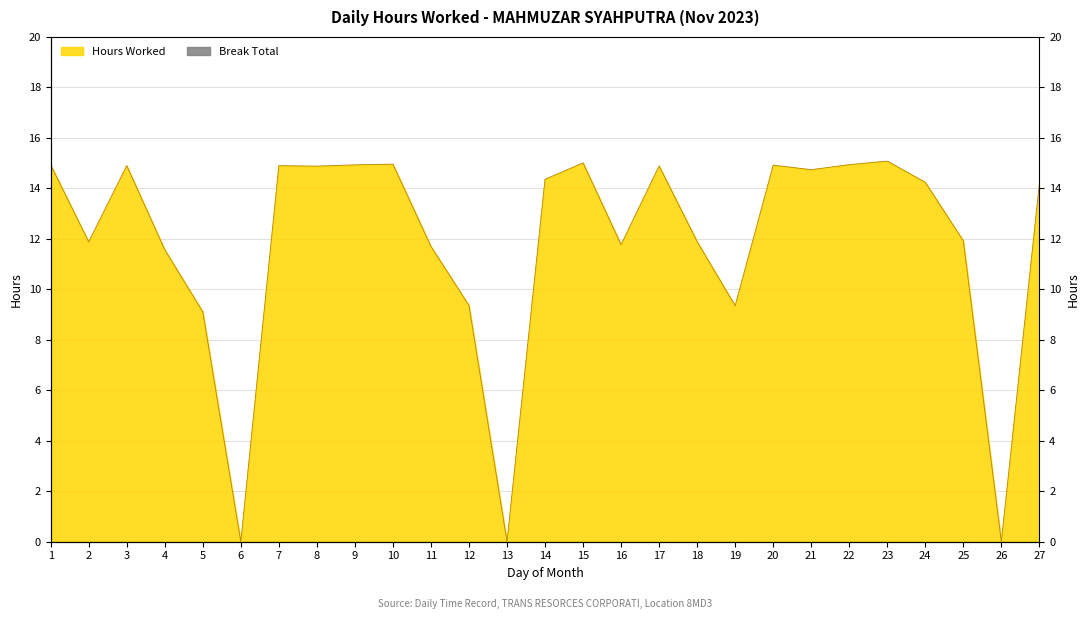

What is the ratio of the value at 15 to the value at 27?

1.1